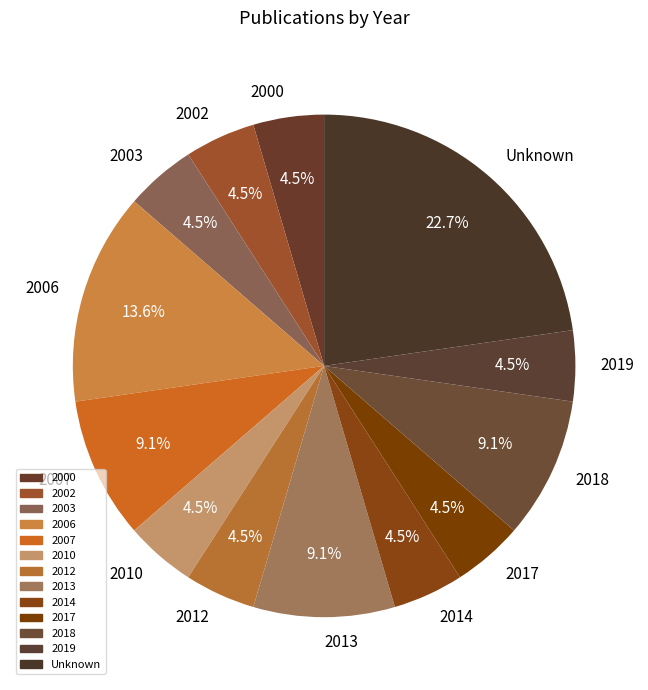

Which slice is the largest?

Unknown